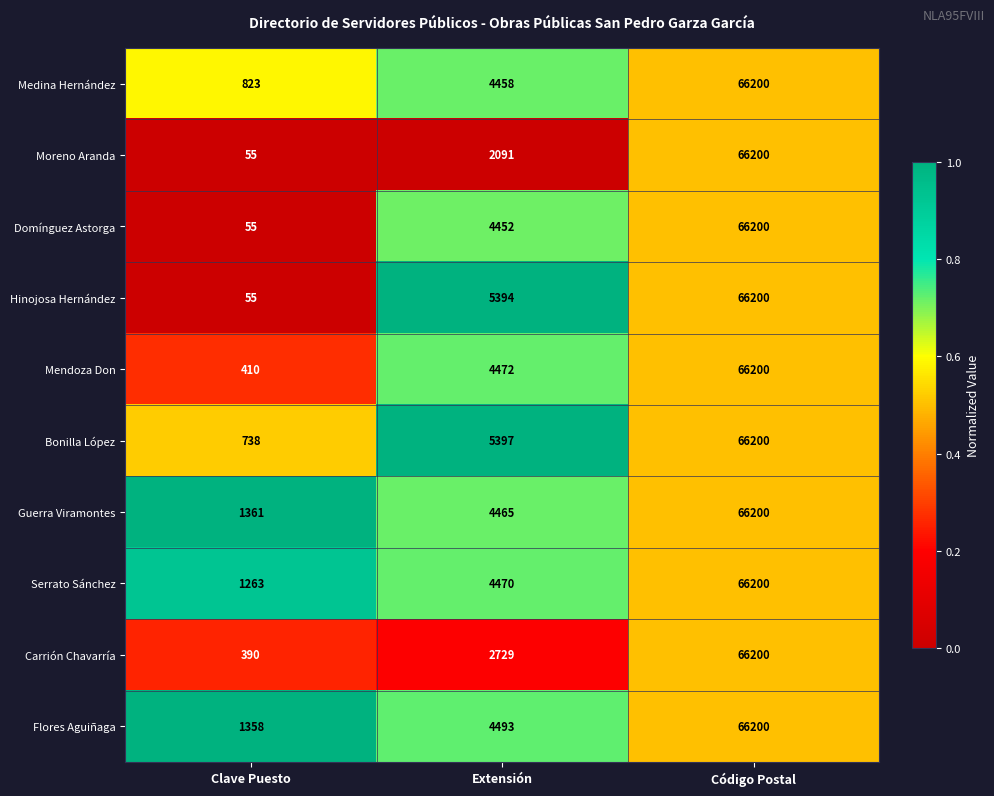

What is the sum of all Domínguez Astorga values?

70707